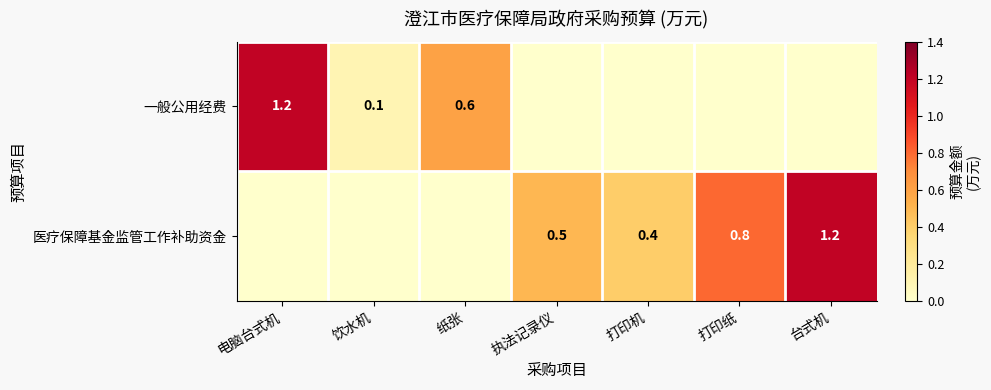

The 一般公用经费 series shows 0.6 at 纸张. True or false?

True